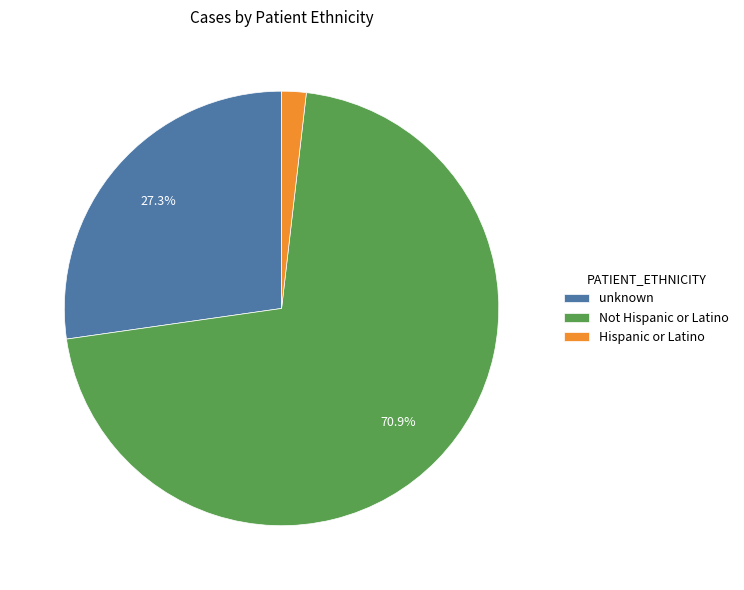

The Hispanic or Latino slice represents 2% of the pie. True or false?

True